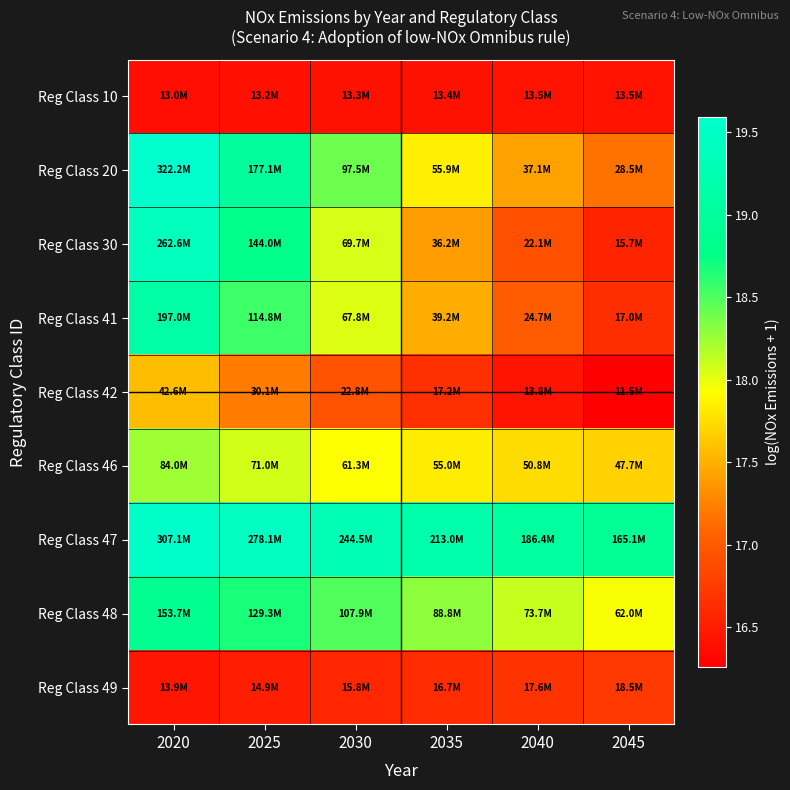

What is the maximum value shown in the chart?

19.6